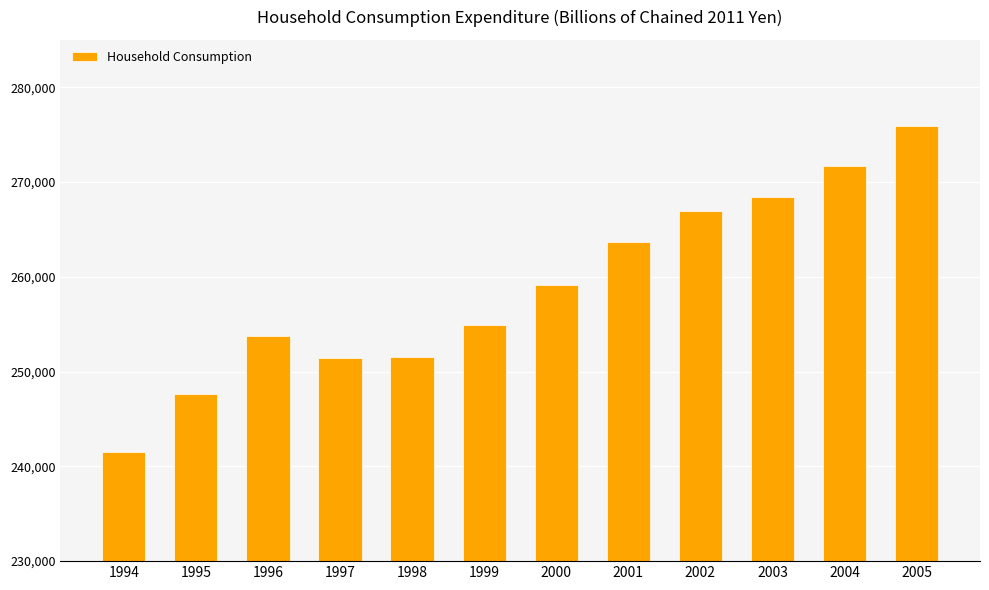

Where does the data first go above 259135?

2000